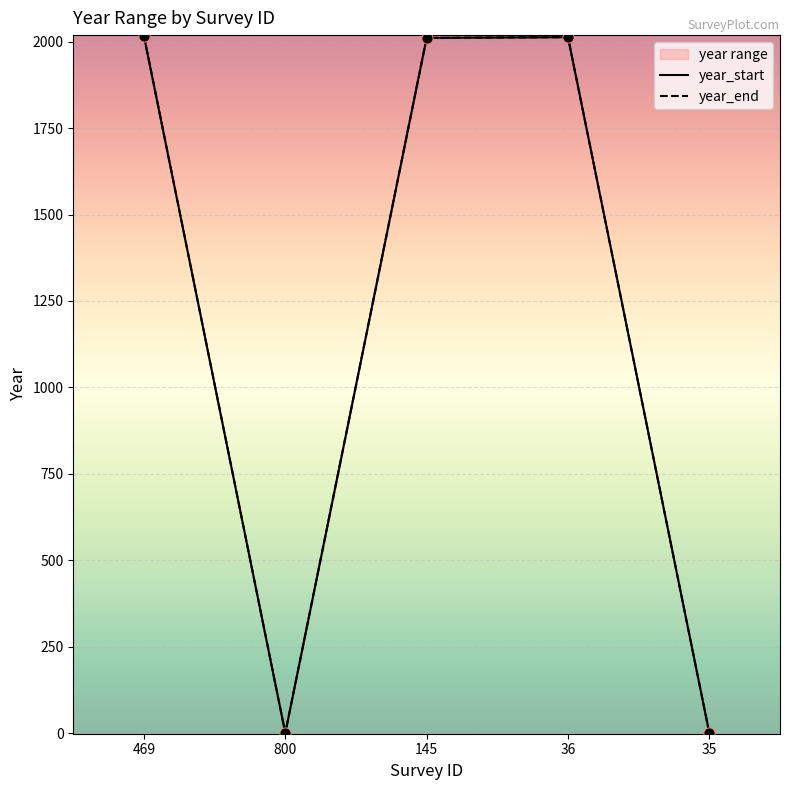

What is the total value across all series at 36?

4026